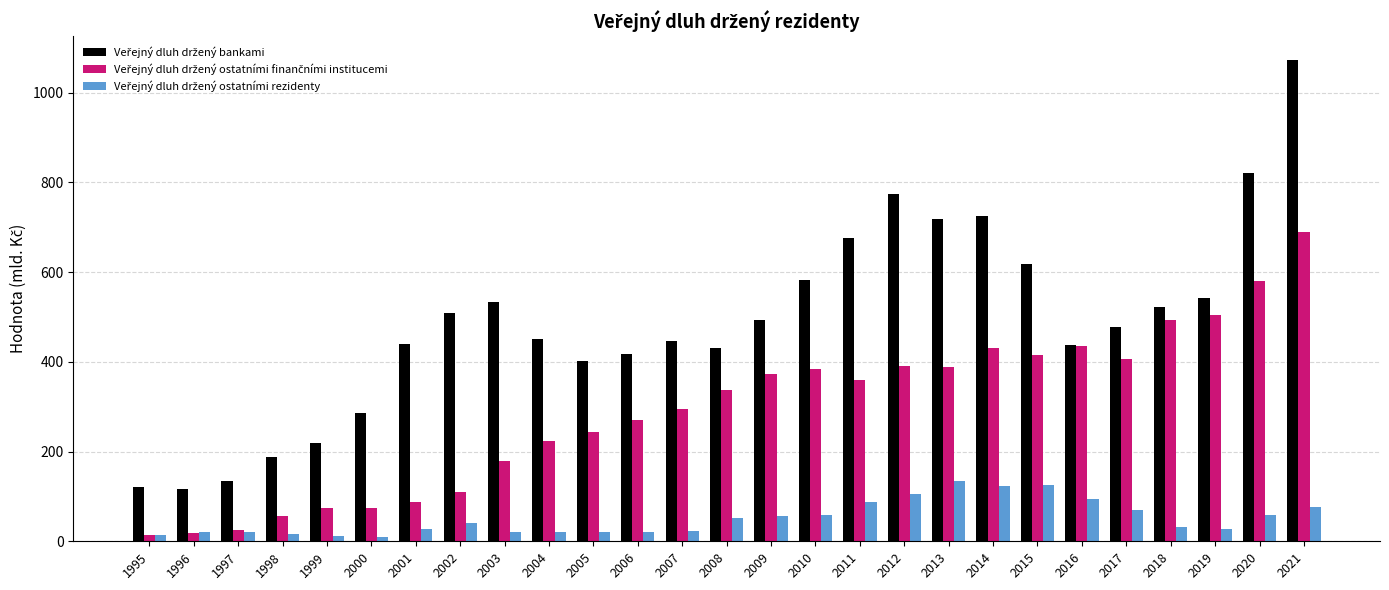

What is the greatest value displayed?

1071.7